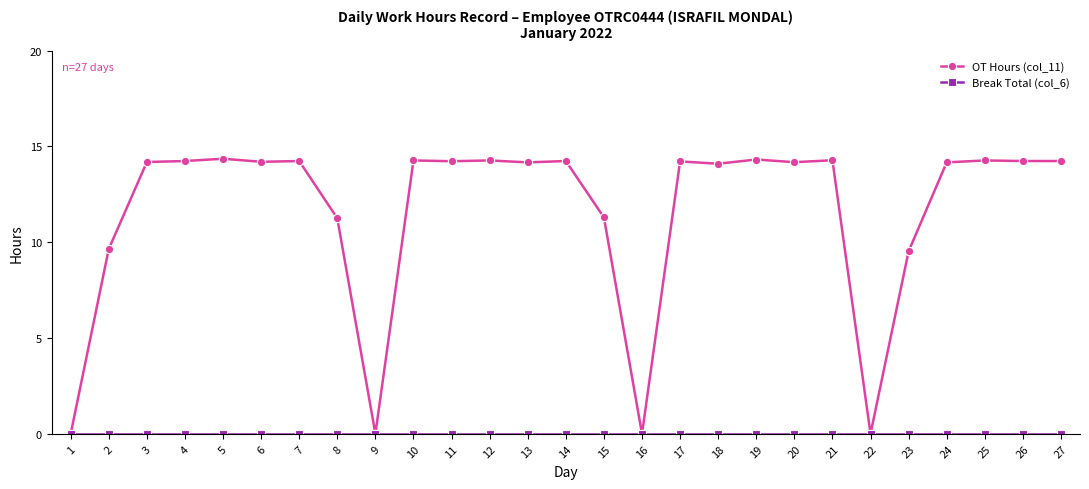

What is the highest value of the OT Hours (col_11) series?

14.4